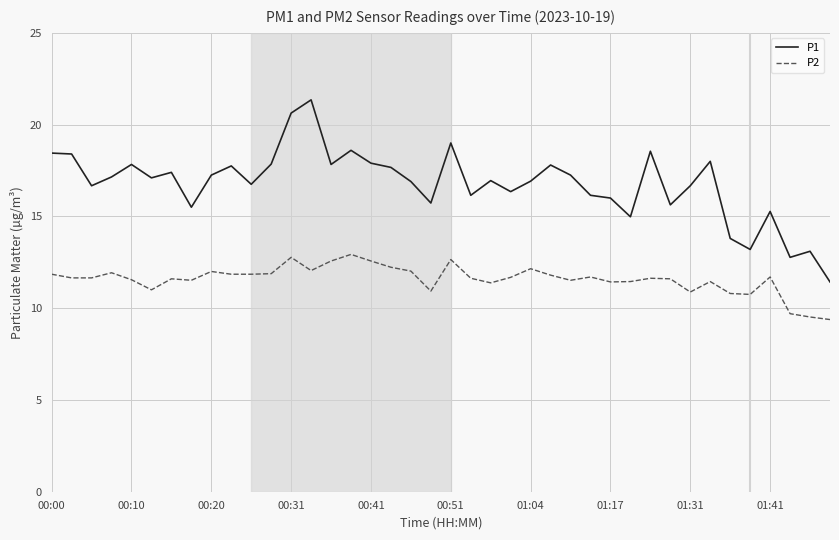

True or false: P1 and P2 cross at least once.

False